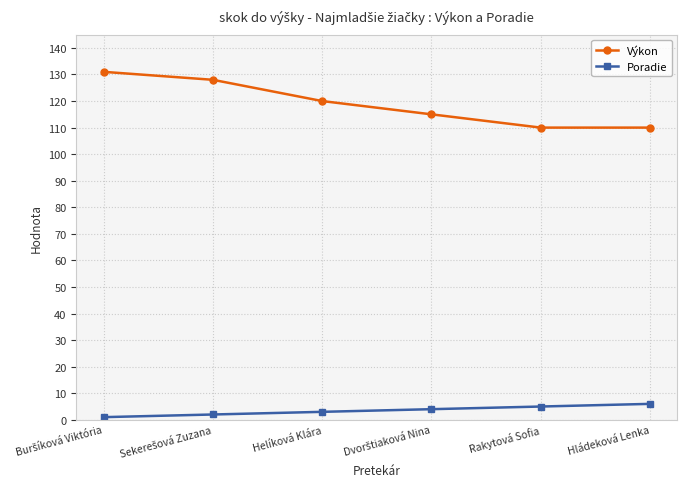

Reading left to right, what are all the values shown in this chart?

Výkon: 131	128	120	115	110	110
Poradie: 1	2	3	4	5	6